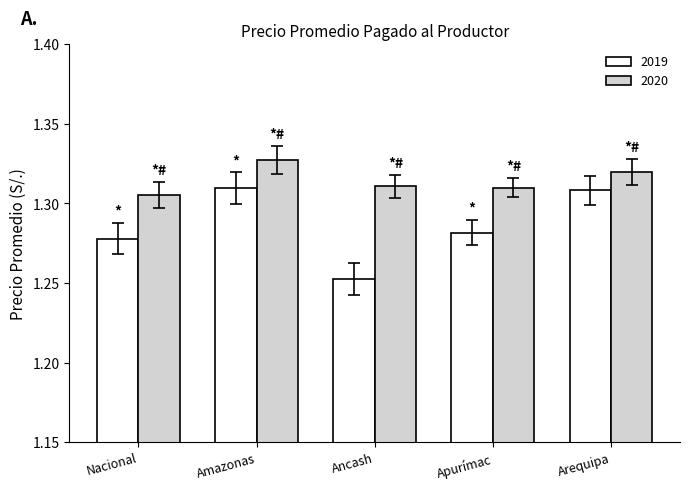

What is the total value across all series at Apurímac?

2.6